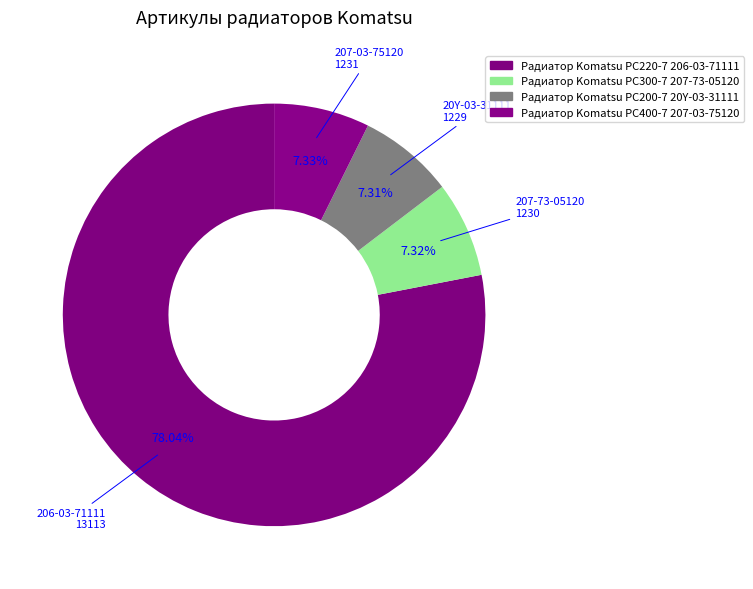

What is the smallest slice in the pie chart?

Радиатор Komatsu PC200-7 20Y-03-31111